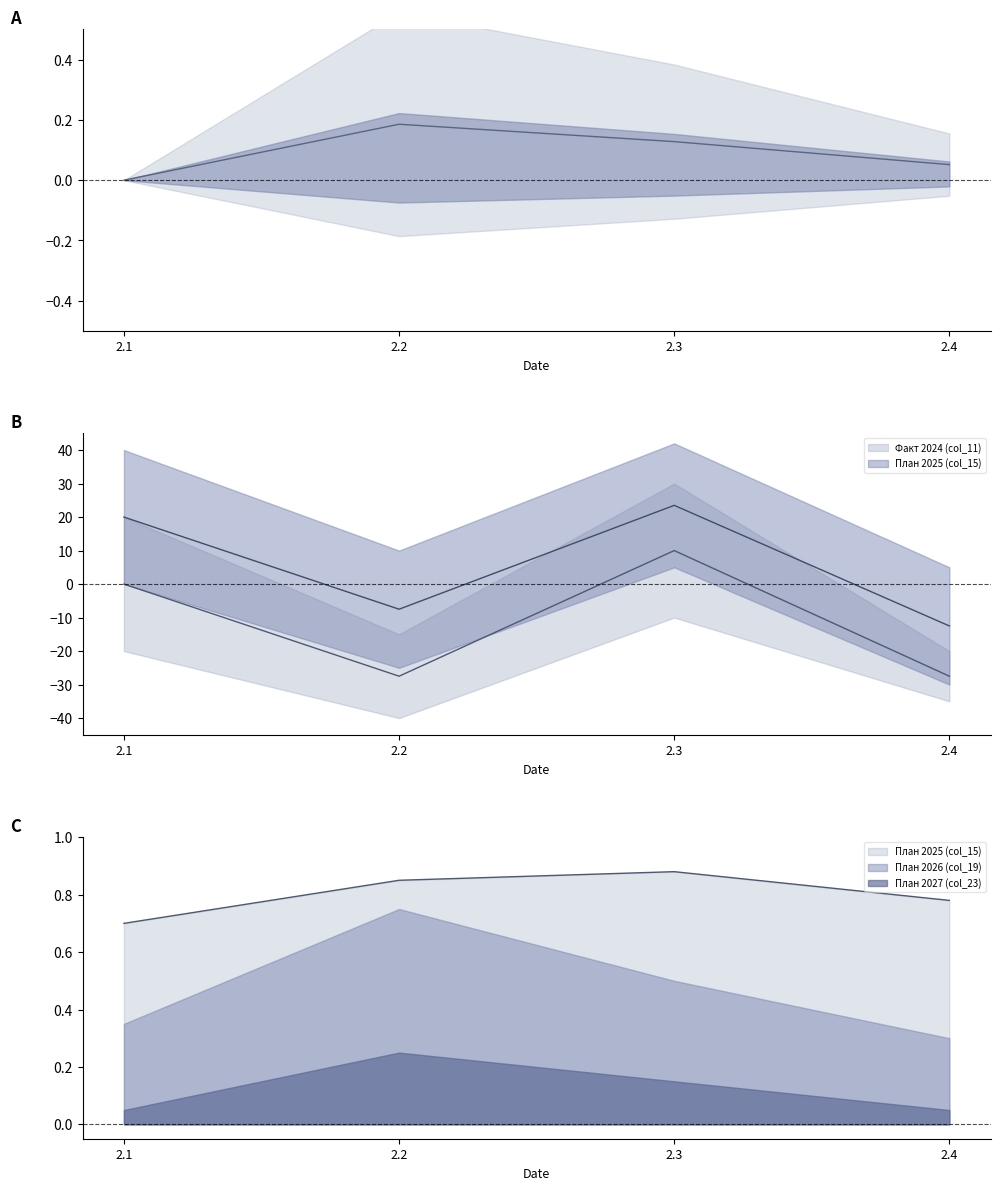

How many values in the План 2025 (col_15) series exceed 0?

1